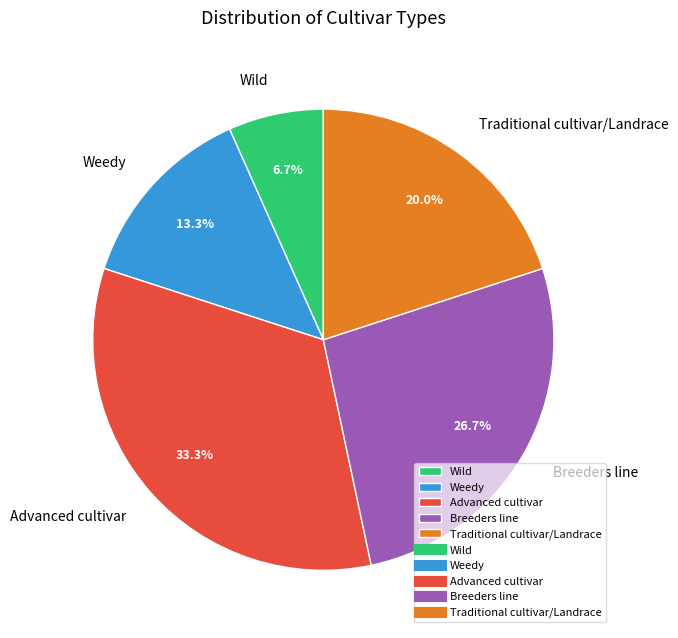

To the nearest percent, what is the combined percentage of Wild and Breeders line?

33%